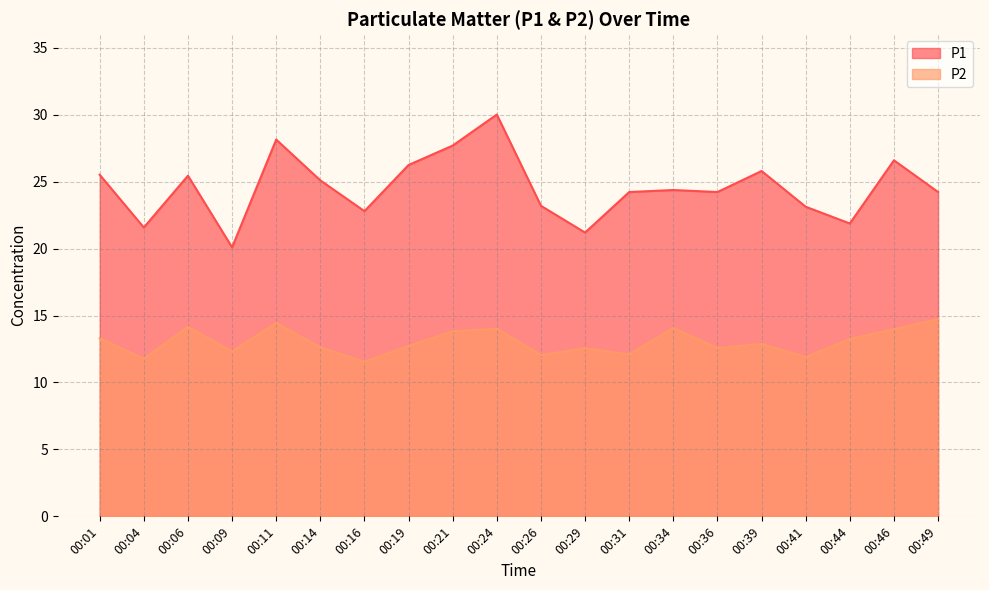

In P2, how many points are higher than both neighbors (excluding endpoints)?

6